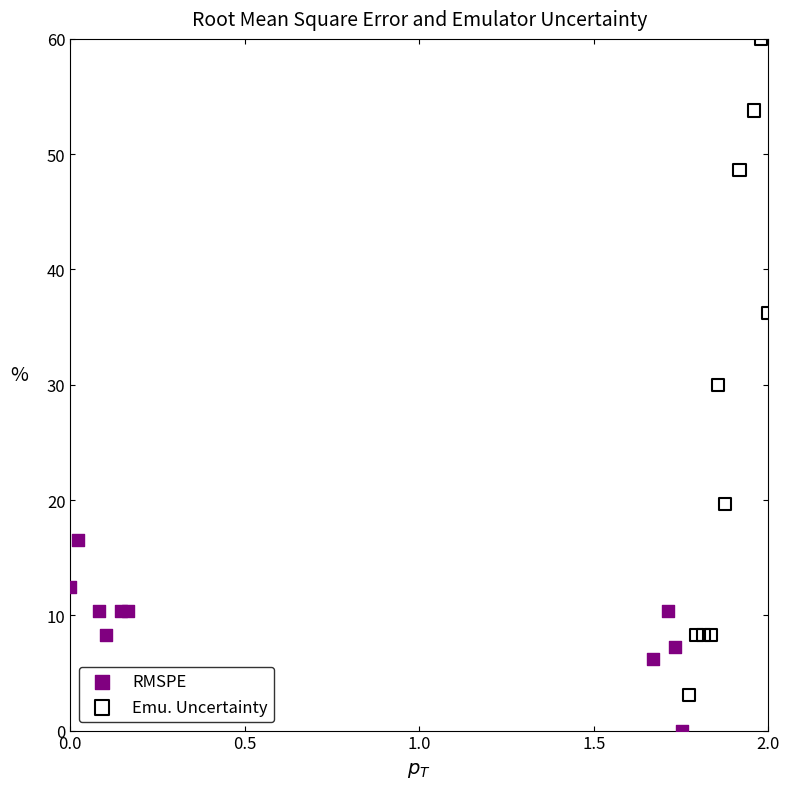

Which series has the widest spread of Y values?

Emu. Uncertainty